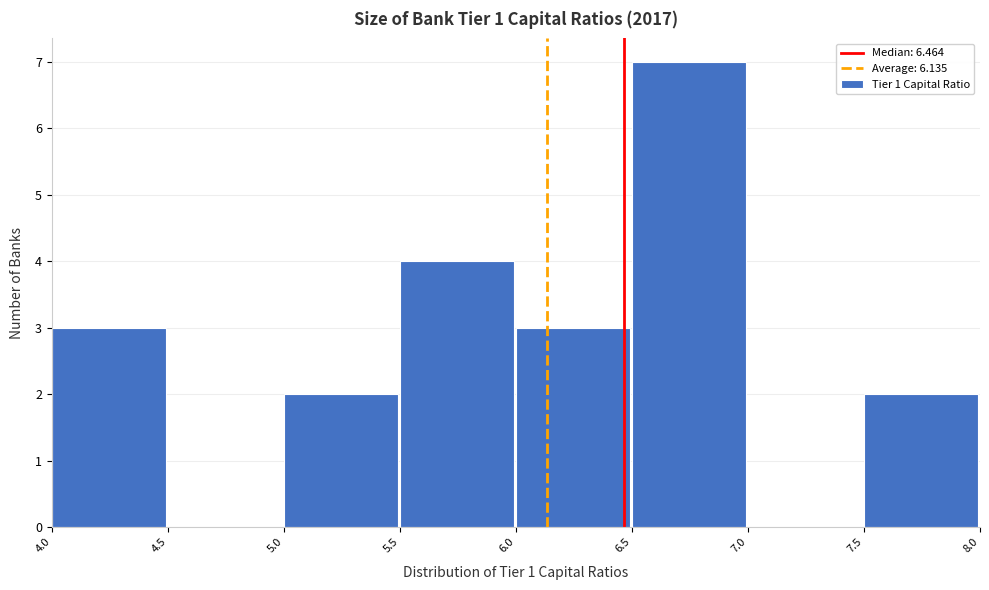

Reading left to right, list every bar in this chart as the range it spans on the x-axis followed by its height. The values are not printed on the chart, so give them approximately, as read against the axis.

4.0 to 4.5: 3
4.5 to 5.0: 0
5.0 to 5.5: 2
5.5 to 6.0: 4
6.0 to 6.5: 3
6.5 to 7.0: 7
7.0 to 7.5: 0
7.5 to 8.0: 2